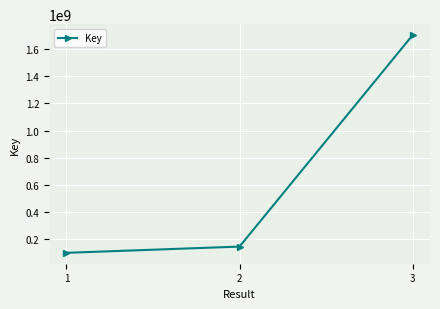

Reading right to left, transcribe all the data shown in this chart.

1703875389	146343027	100353841